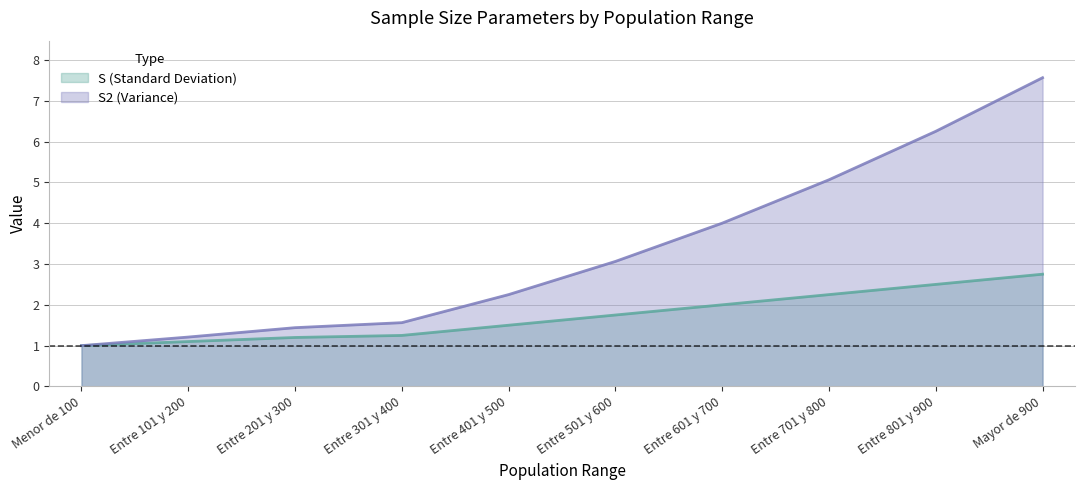

Rank the categories by S2 (Variance) value from highest to lowest.

Mayor de 900, Entre 801 y 900, Entre 701 y 800, Entre 601 y 700, Entre 501 y 600, Entre 401 y 500, Entre 301 y 400, Entre 201 y 300, Entre 101 y 200, Menor de 100